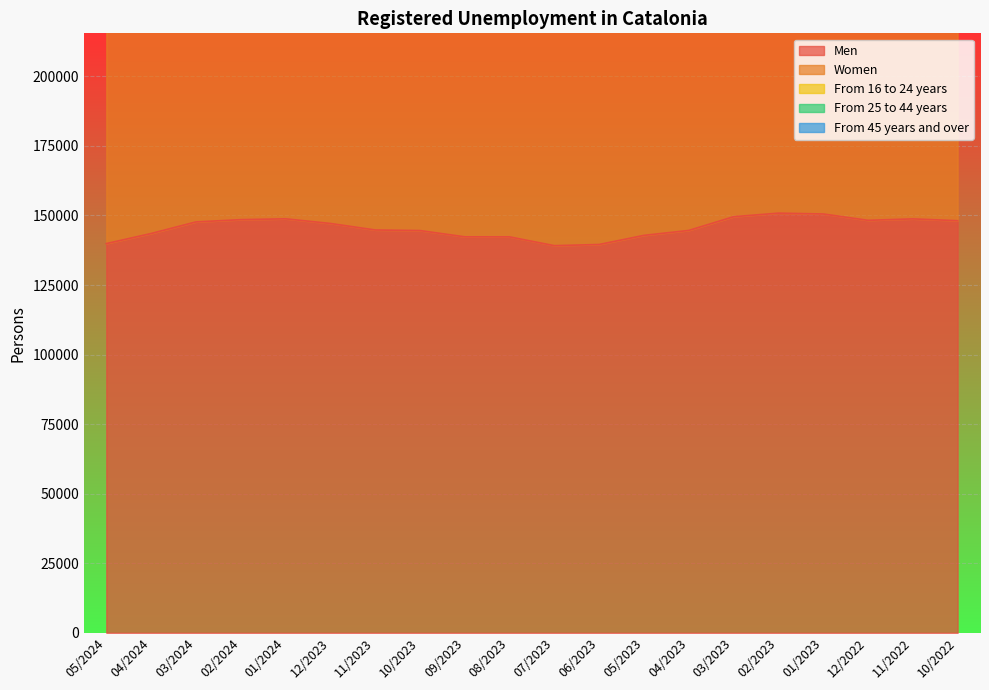

True or false: Men has a value of 257246 at 12/2023.

False